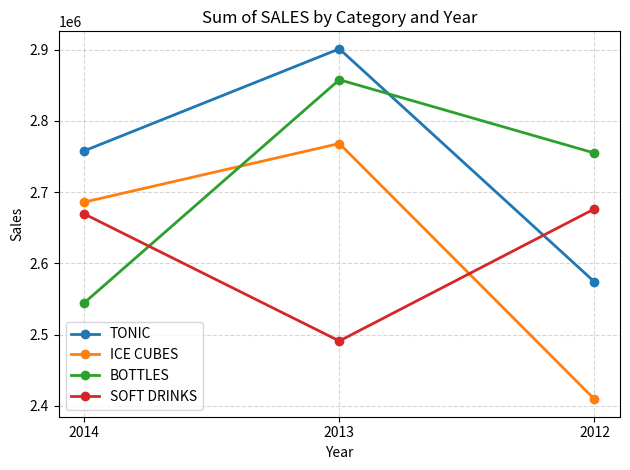

What is the highest value of the SOFT DRINKS series?

2676531